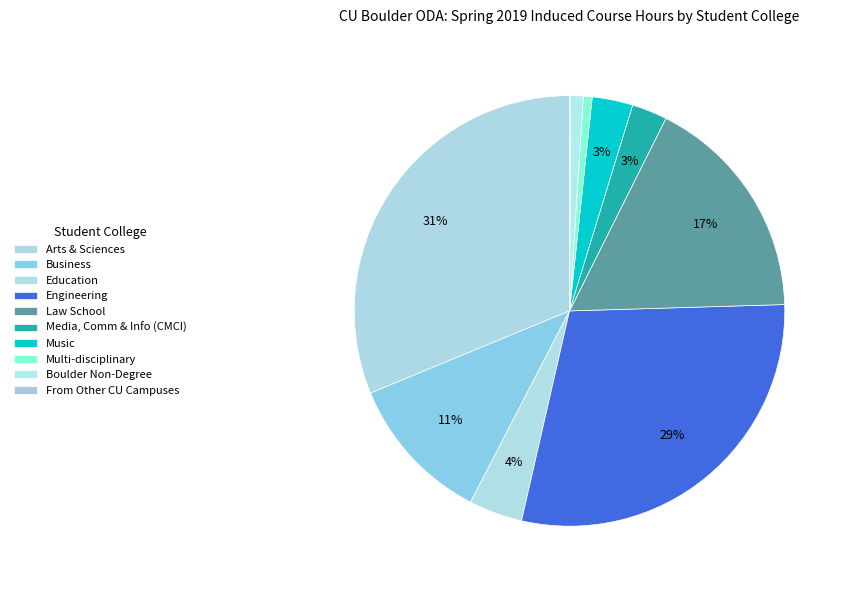

Rank the categories by value from lowest to highest.

From Other CU Campuses, Multi-disciplinary, Boulder Non-Degree, Media, Comm & Info (CMCI), Music, Education, Business, Law School, Engineering, Arts & Sciences